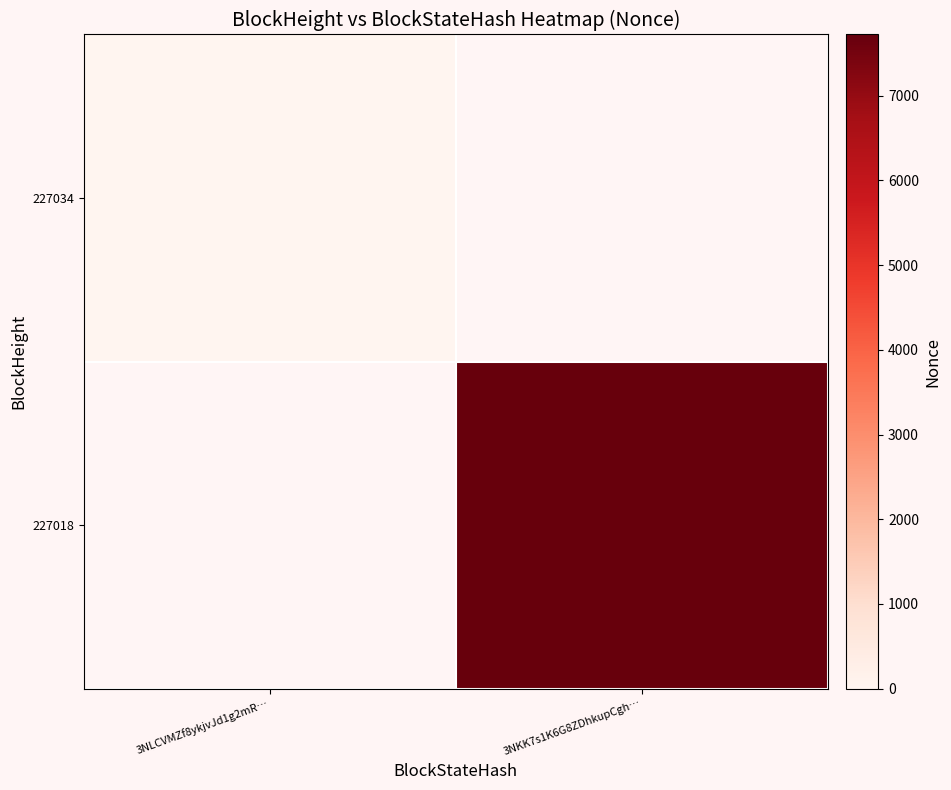

How many distinct data groups are displayed?

2